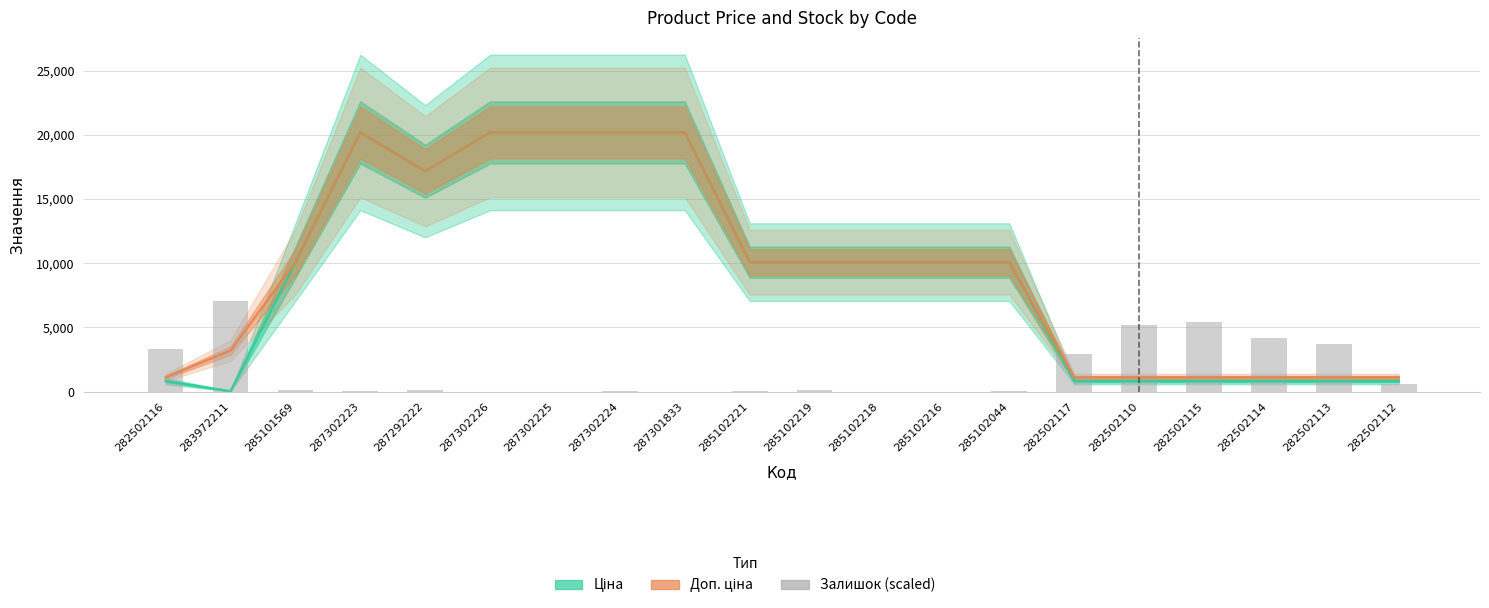

Rank the series by their maximum value, from lowest to highest.

Залишок (scaled), Ціна, Доп. ціна